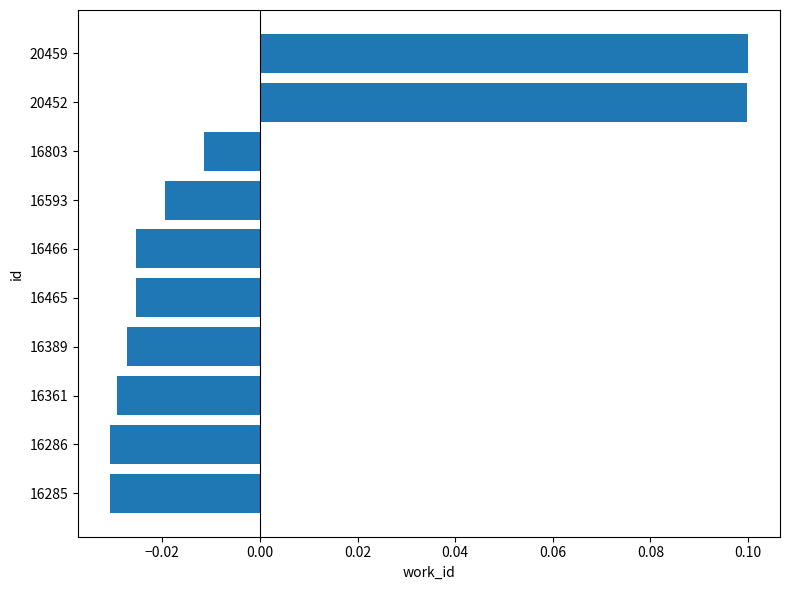

How many values are above zero?

2